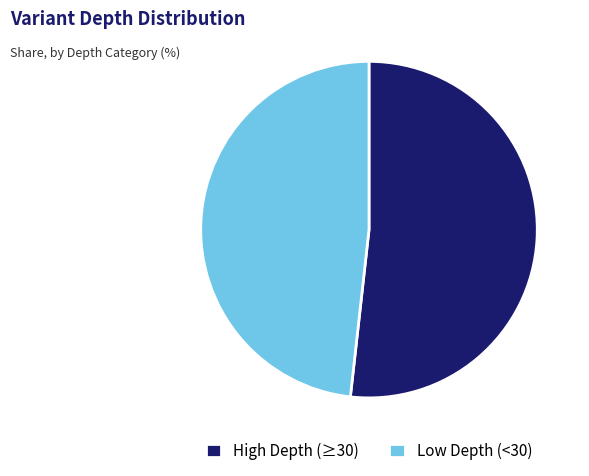

Does any single category account for the majority?

Yes